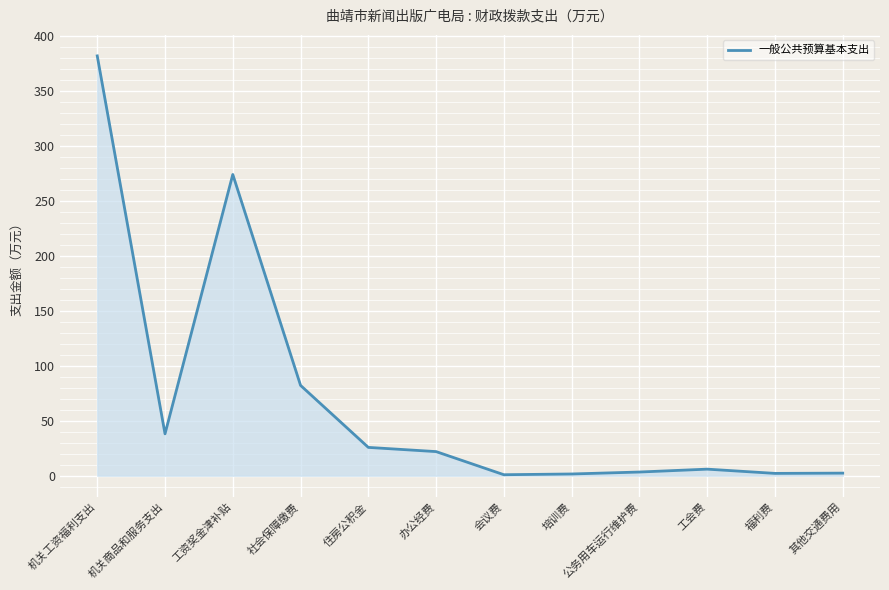

True or false: the data shows 22.3 at 社会保障缴费.

False